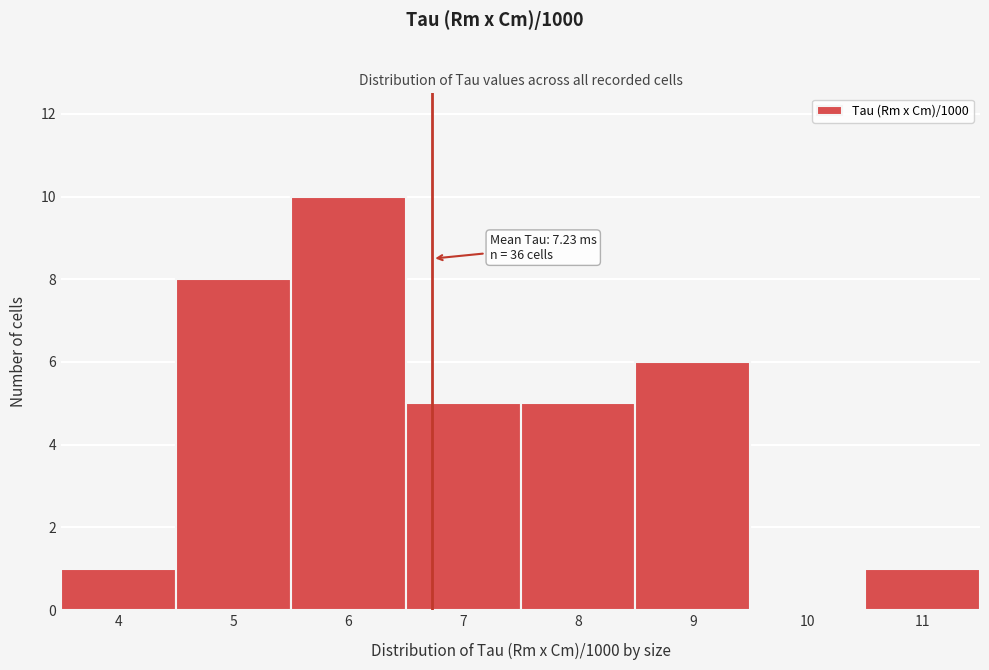

Reading right to left, extract all data points from this chart.

11=1	10=0	9=6	8=5	7=5	6=10	5=8	4=1